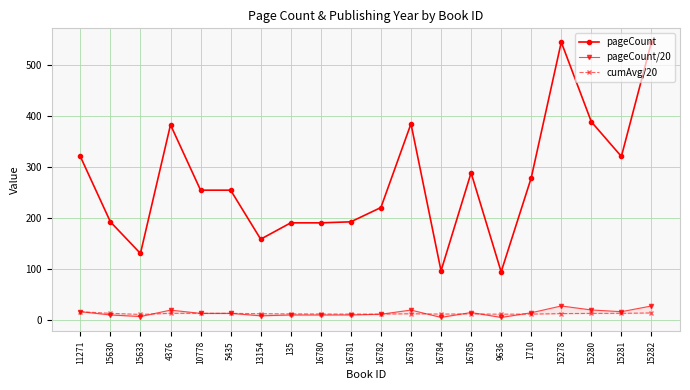

Reading left to right, what are all the values shown in this chart?

pageCount: 11271=320.0	15630=192.0	15633=130.0	4376=382.0	10778=254.0	5435=254.0	13154=158.0	135=190.0	16780=190.0	16781=192.0	16782=220.0	16783=384.0	16784=96.0	16785=288.0	9636=94.0	1710=278.0	15278=544.0	15280=388.0	15281=320.0	15282=544.0
pageCount/20: 11271=16.0	15630=9.6	15633=6.5	4376=19.1	10778=12.7	5435=12.7	13154=7.9	135=9.5	16780=9.5	16781=9.6	16782=11.0	16783=19.2	16784=4.8	16785=14.4	9636=4.7	1710=13.9	15278=27.2	15280=19.4	15281=16.0	15282=27.2
cumAvg/20: 11271=16.0	15630=12.8	15633=10.7	4376=12.8	10778=12.8	5435=12.8	13154=12.1	135=11.8	16780=11.5	16781=11.3	16782=11.3	16783=11.9	16784=11.4	16785=11.6	9636=11.1	1710=11.3	15278=12.3	15280=12.7	15281=12.8	15282=13.5